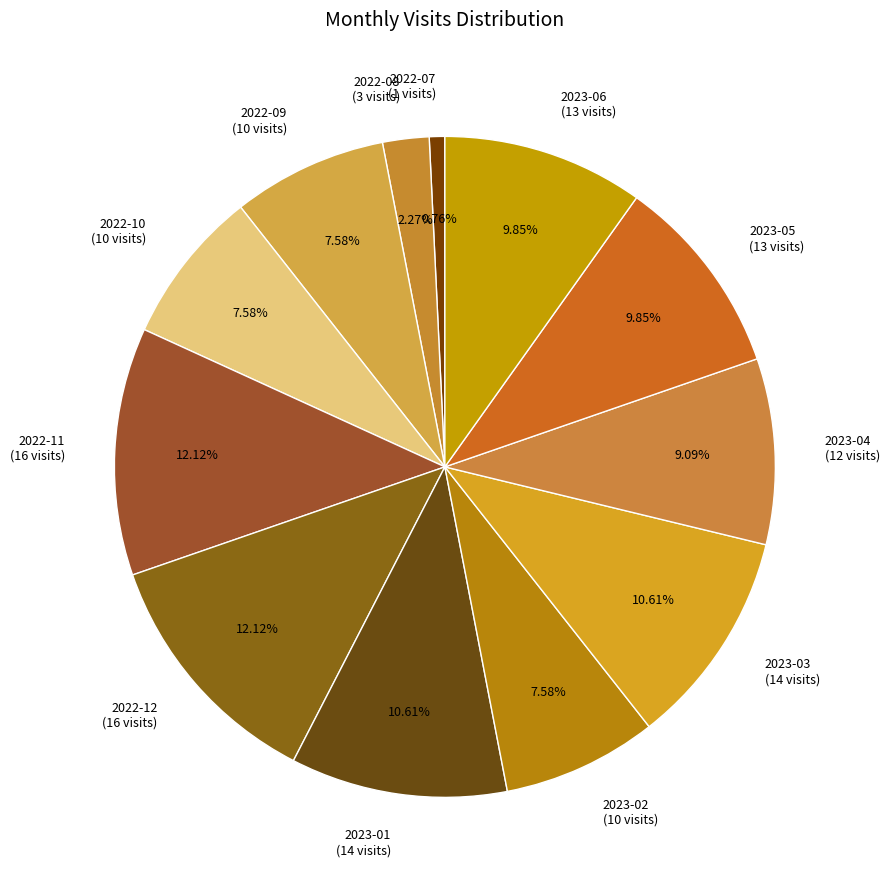

What percentage is NOT represented by 2023-03?

89.4%